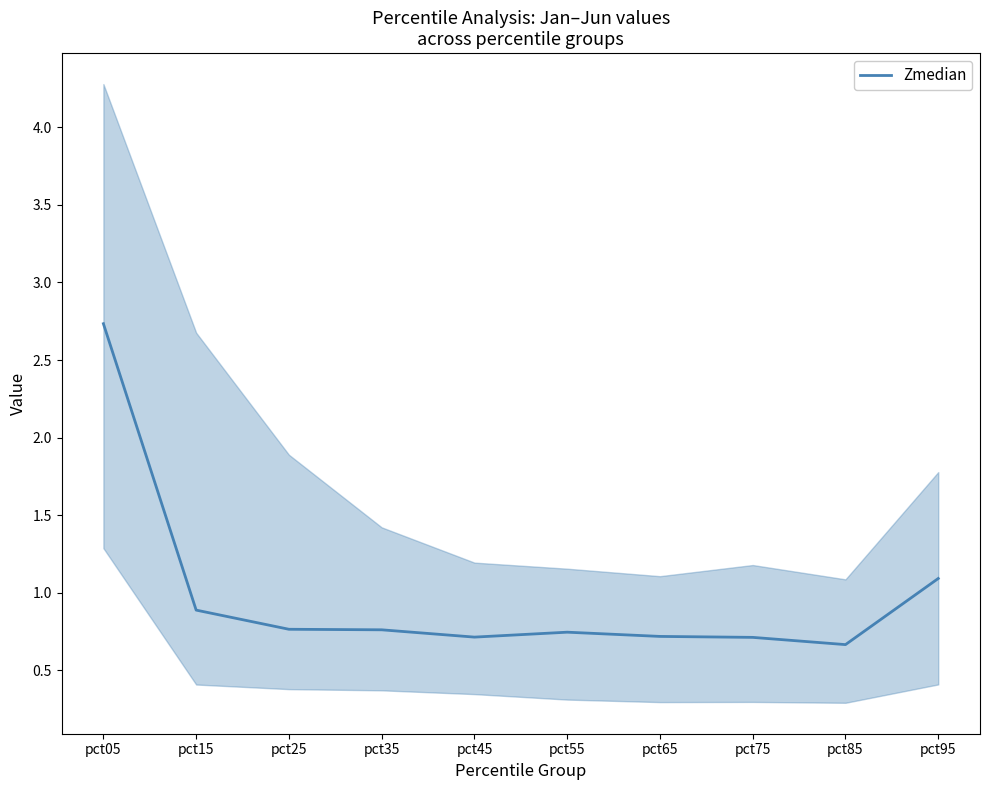

What is the maximum value shown in the chart?

2.7